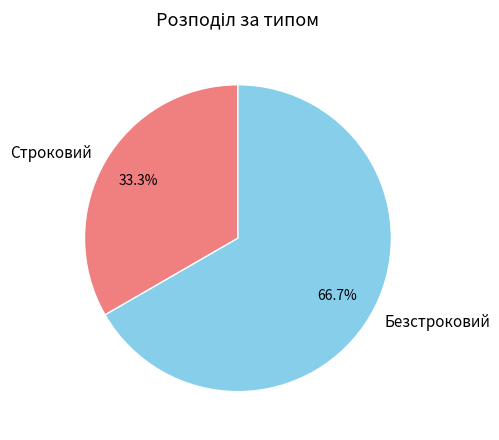

What percentage is NOT represented by Безстроковий?

33.3%